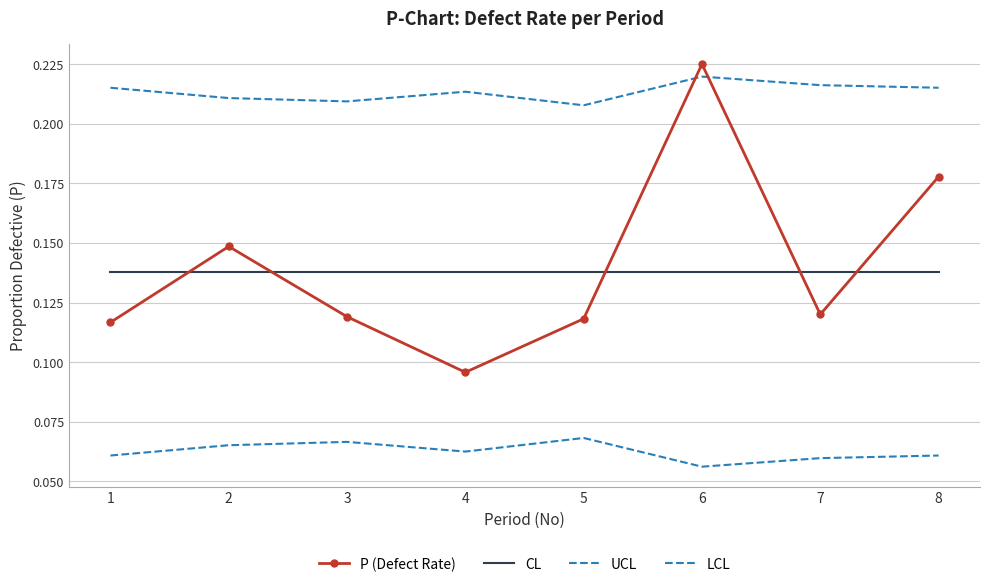

What is the sum of the P (Defect Rate) values at 2 and 5?

0.3